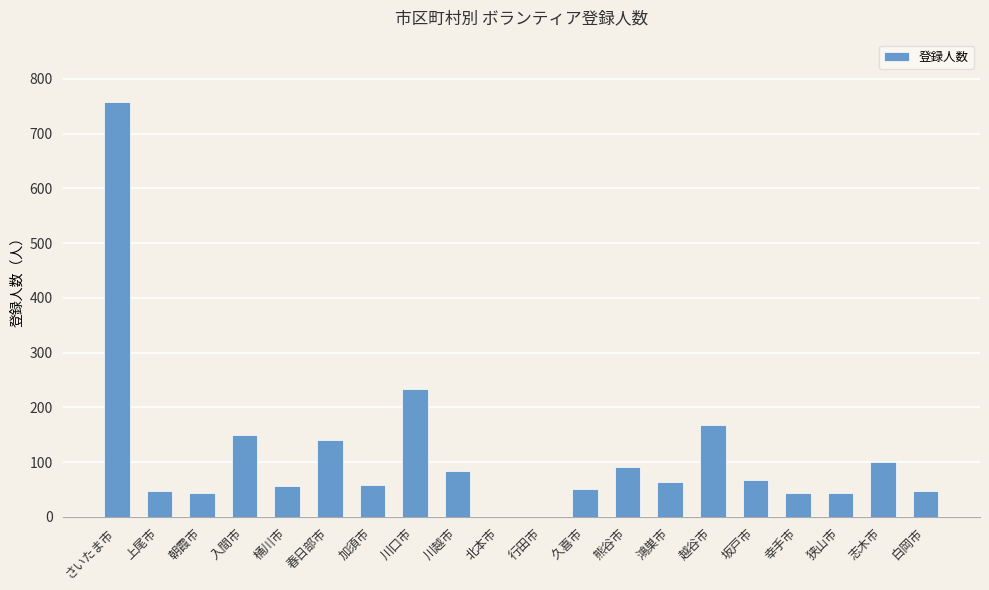

Are the bars grouped side by side (vs. stacked)?

No